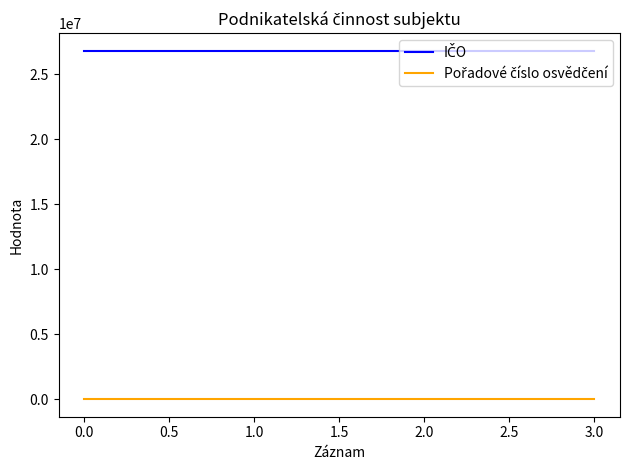

What is the maximum value shown in the chart?

26820005